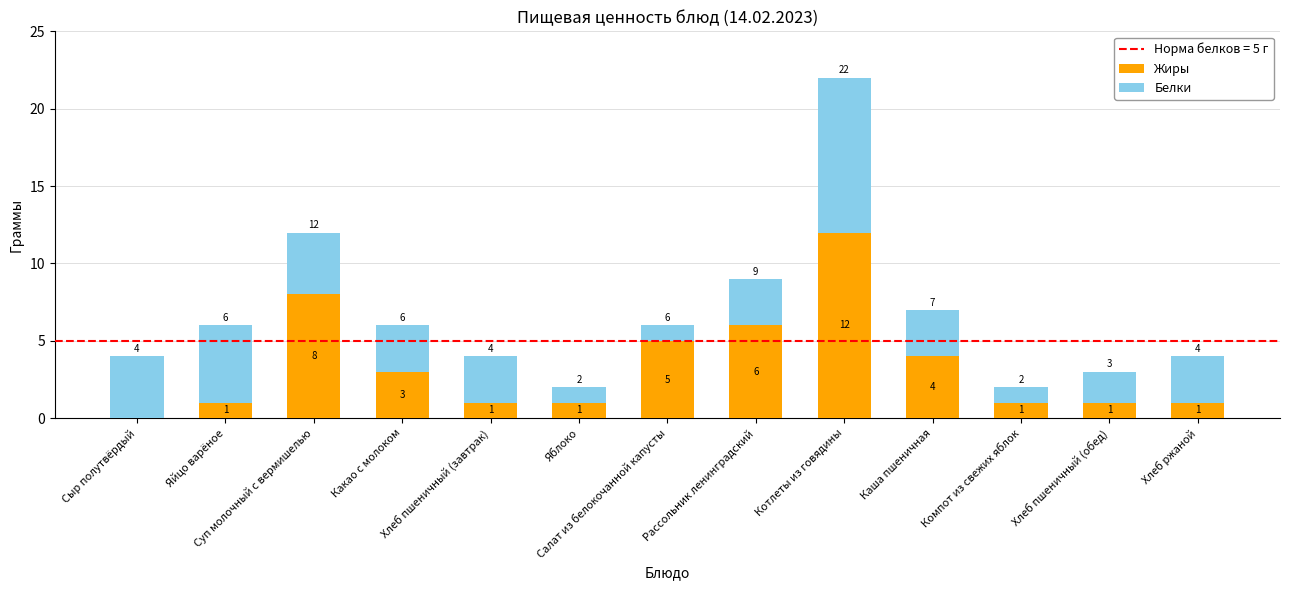

Does the chart contain stacked bars?

Yes